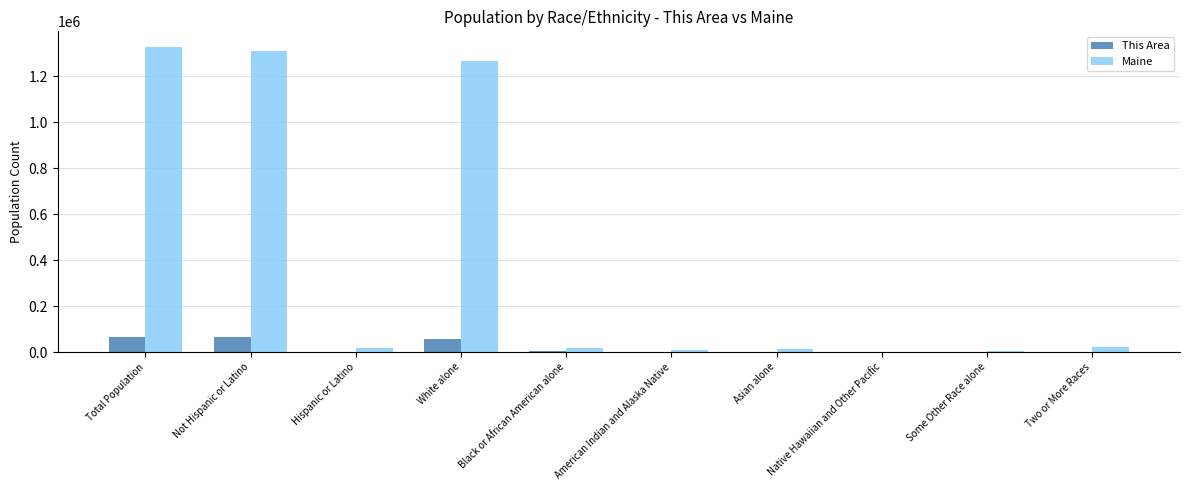

Between White alone and Native Hawaiian and Other Pacific, which series saw the biggest shift?

Maine